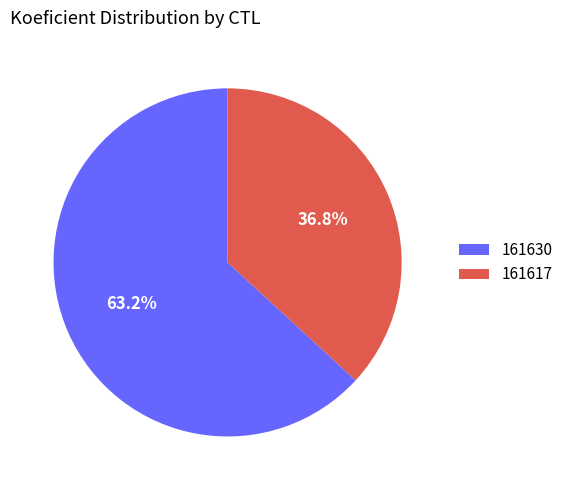

To the nearest percent, what percentage of the pie is 161617?

37%